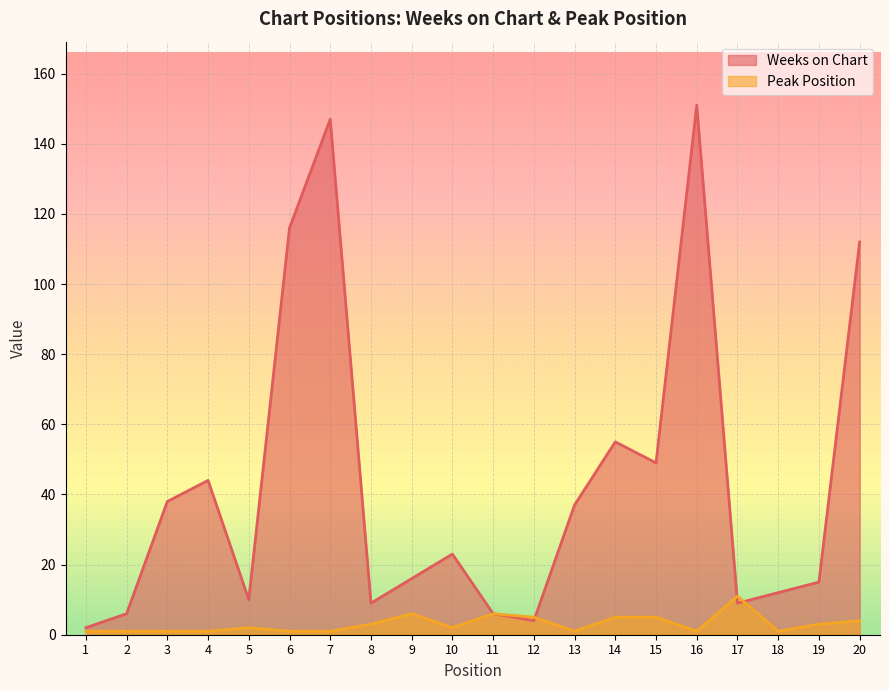

How many intersections are there between Weeks on Chart and Peak Position?

3